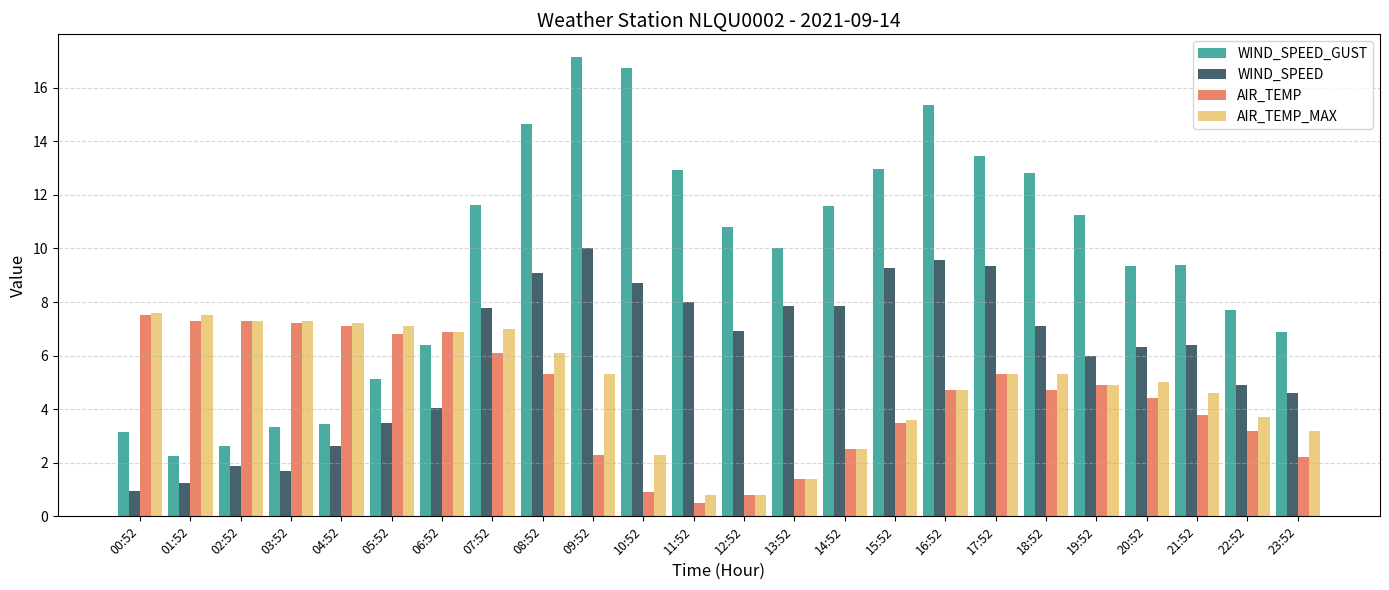

What is the total value across all series at 15:52?

29.4